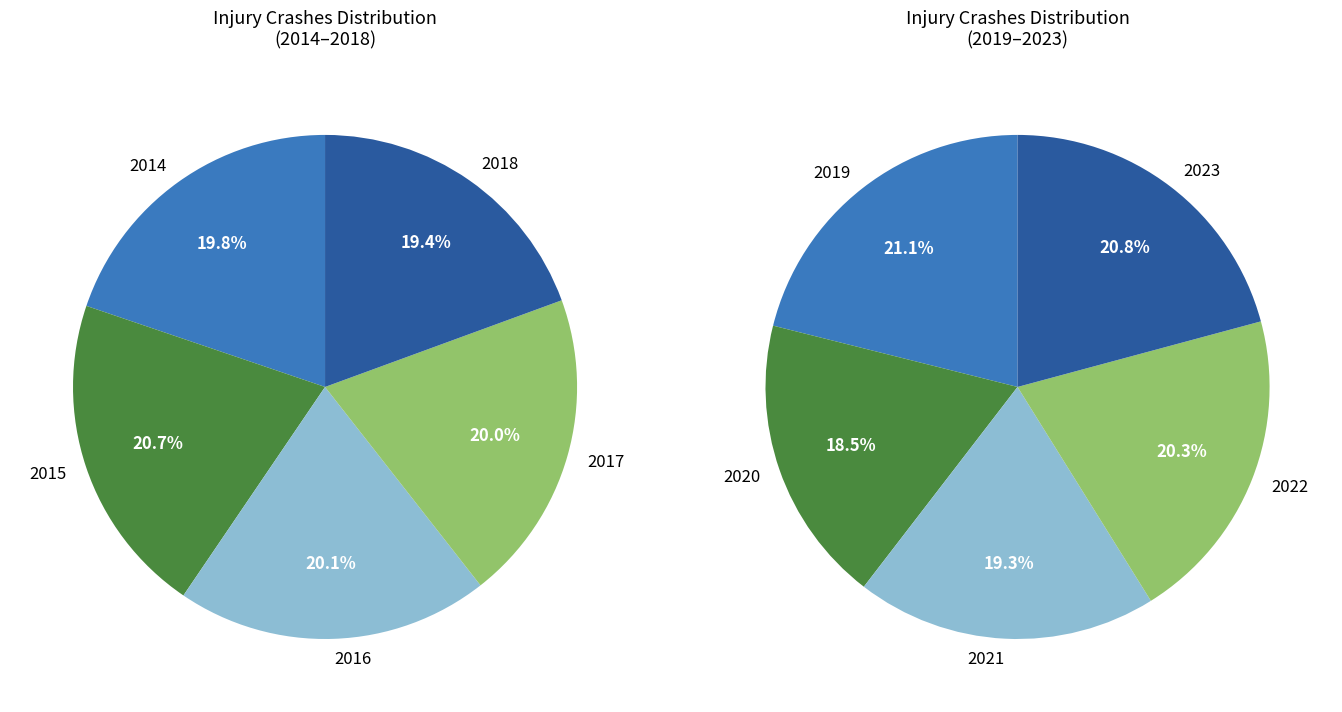

Does 2018 account for over 50% of the chart?

No